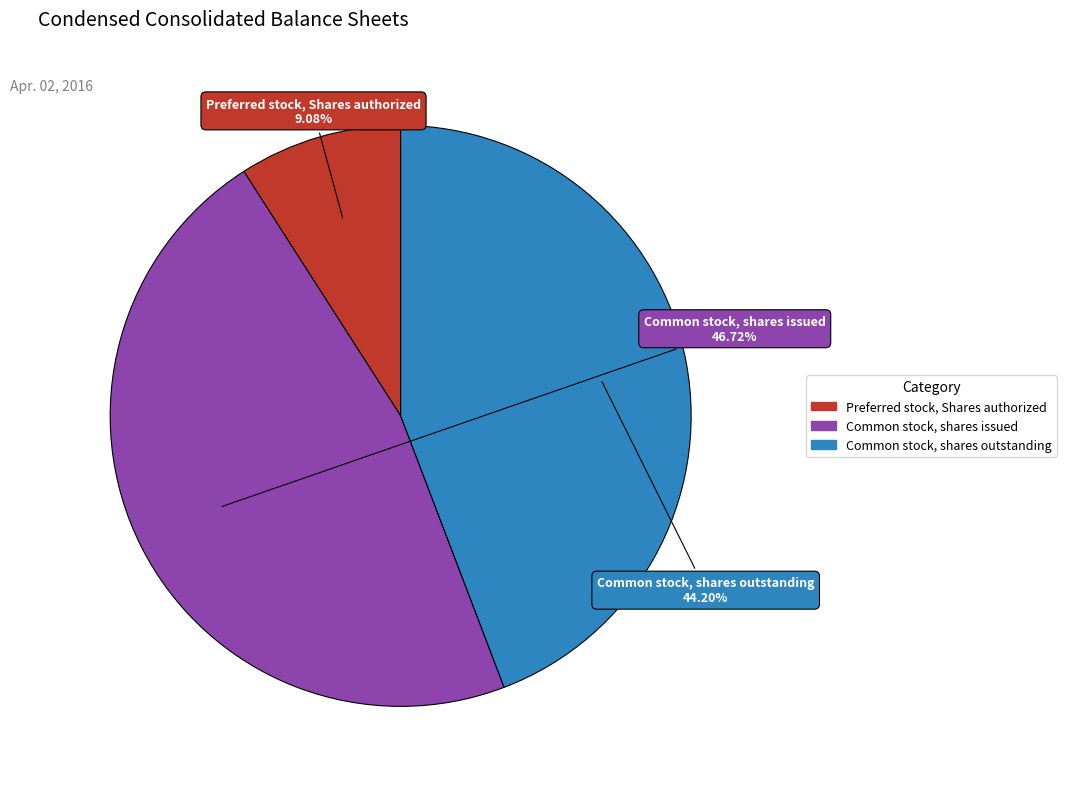

Does Common stock, shares issued account for over 50% of the chart?

No